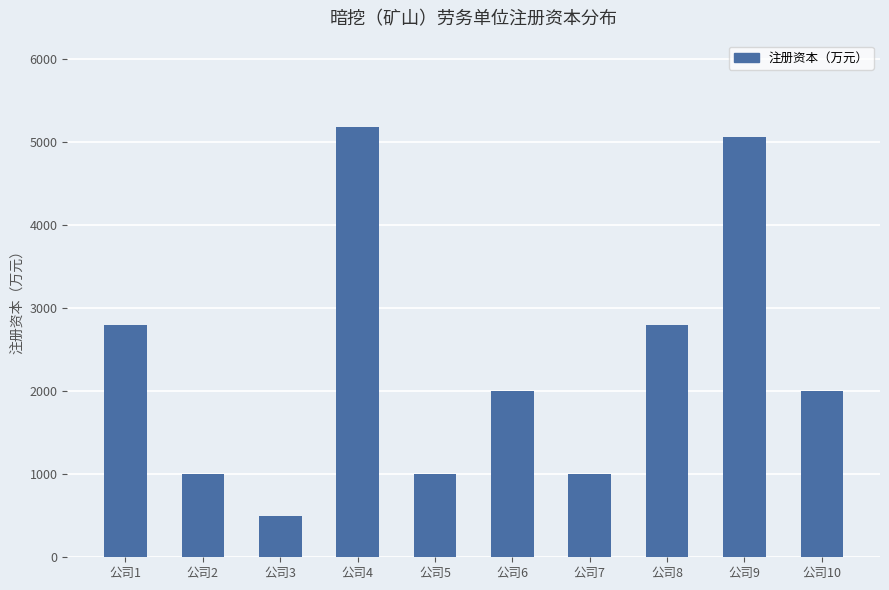

Reading right to left, extract all data points from this chart.

公司10=2000	公司9=5060	公司8=2800	公司7=1000	公司6=2000	公司5=1000	公司4=5180	公司3=500	公司2=1000	公司1=2800